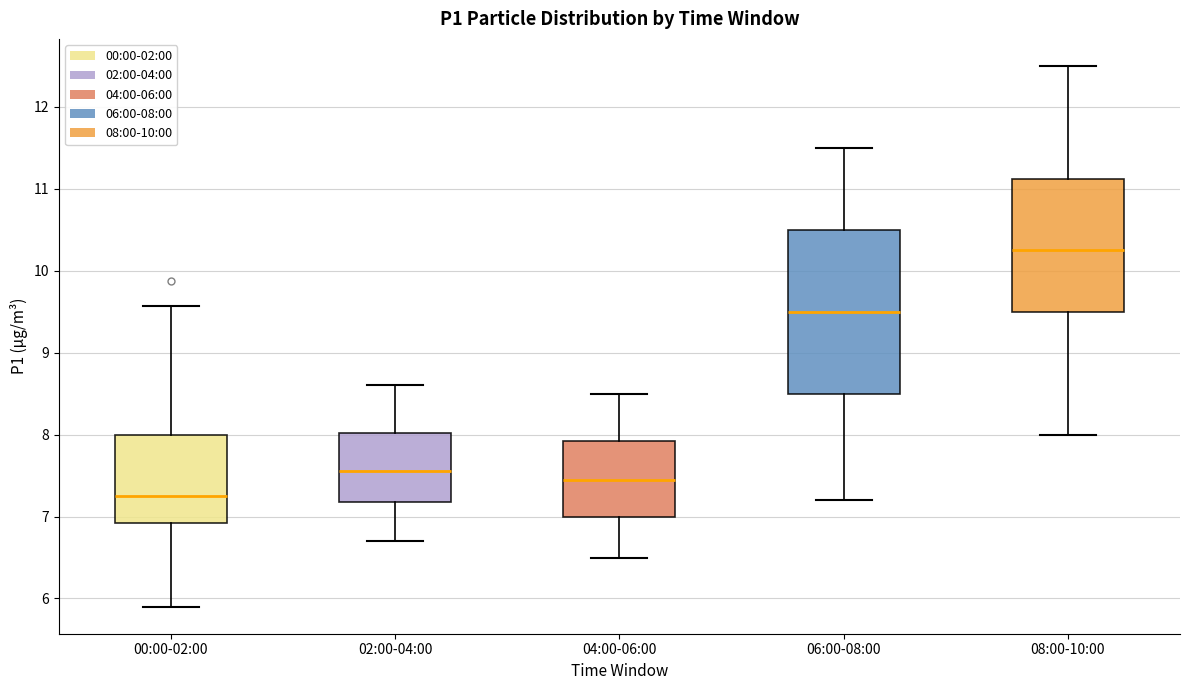

Reading left to right, read every box against the y-axis: the position of its median line, the range the box covers, and the ends of its whiskers. The values are not printed on the chart, so give them approximately, as read against the axis.

00:00-02:00: median 7.3, box 6.9 to 8.0, whiskers 5.9 to 9.6
02:00-04:00: median 7.6, box 7.2 to 8.0, whiskers 6.7 to 8.6
04:00-06:00: median 7.5, box 7.0 to 7.9, whiskers 6.5 to 8.5
06:00-08:00: median 9.5, box 8.5 to 10.5, whiskers 7.2 to 11.5
08:00-10:00: median 10.3, box 9.5 to 11.1, whiskers 8.0 to 12.5